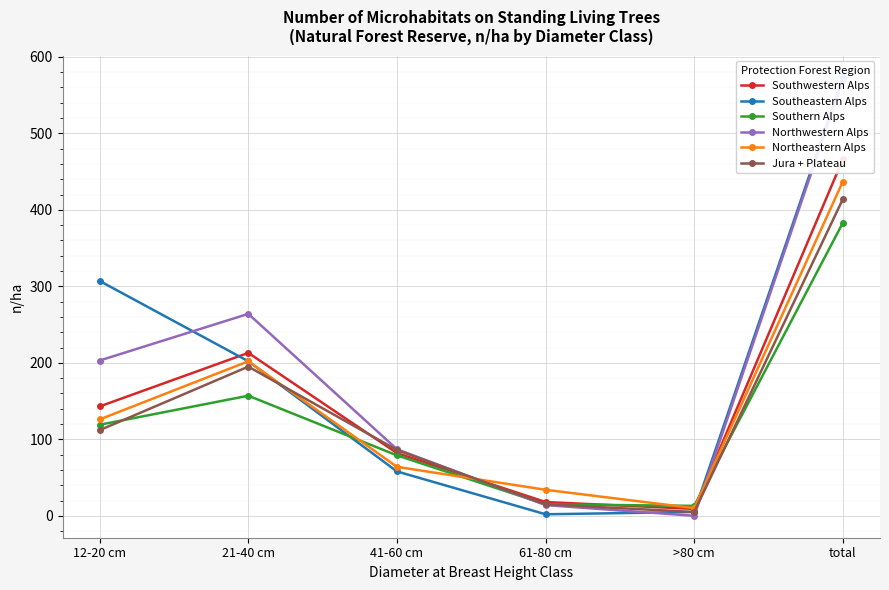

At which category does the chart reach its minimum across all series?

>80 cm